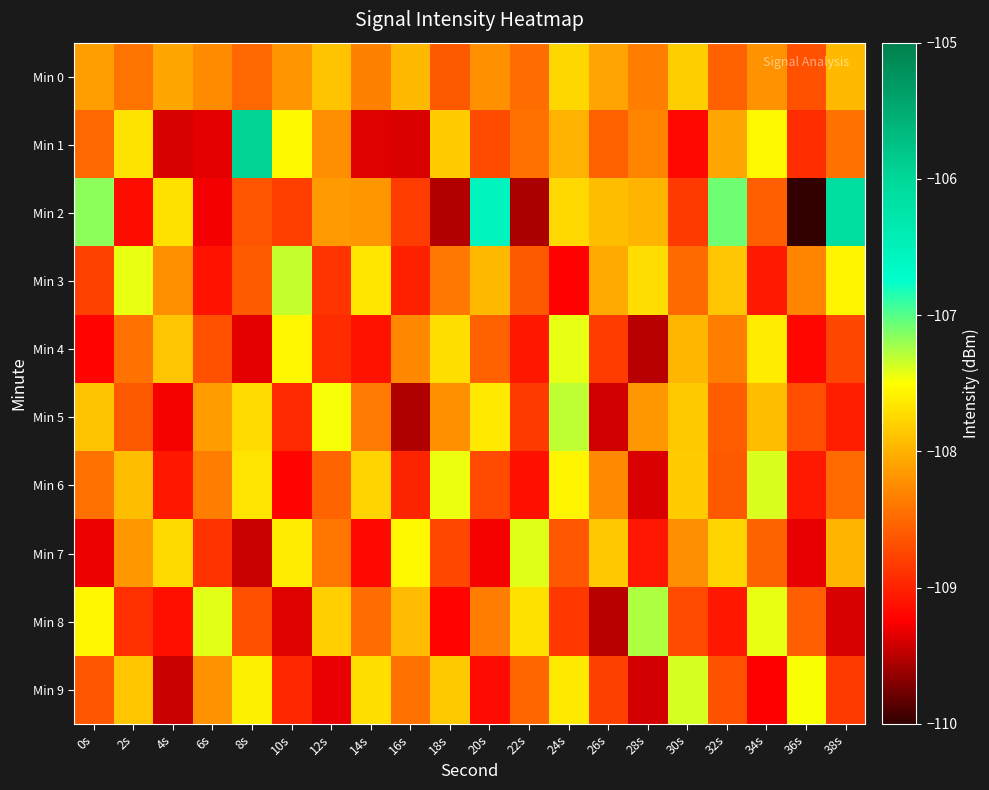

What is the difference between the highest and lowest values at 24s?

1.9